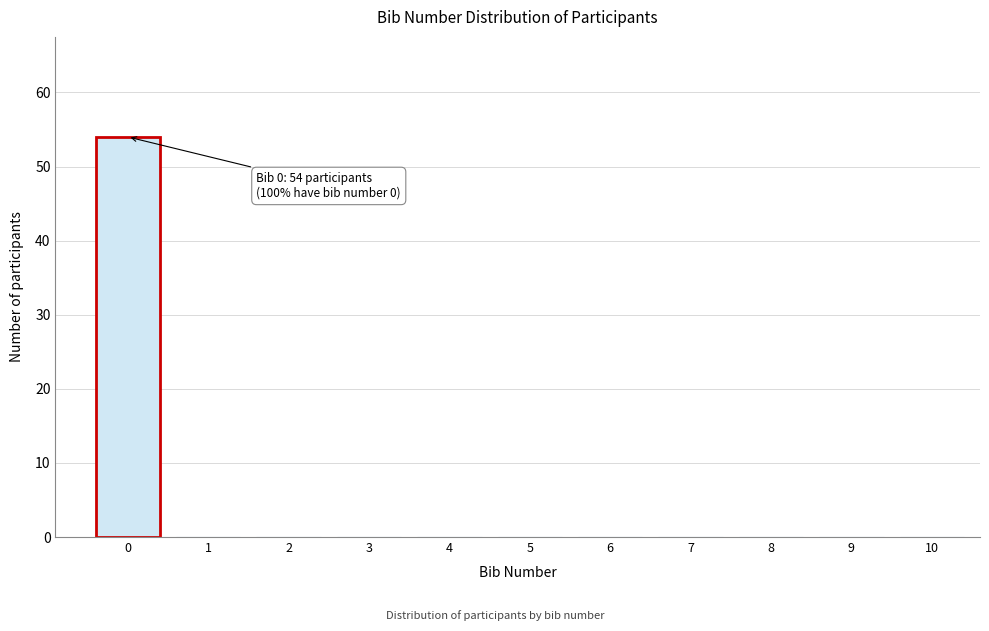

Reading left to right, what are all the values shown in this chart?

0=54	1=0	2=0	3=0	4=0	5=0	6=0	7=0	8=0	9=0	10=0